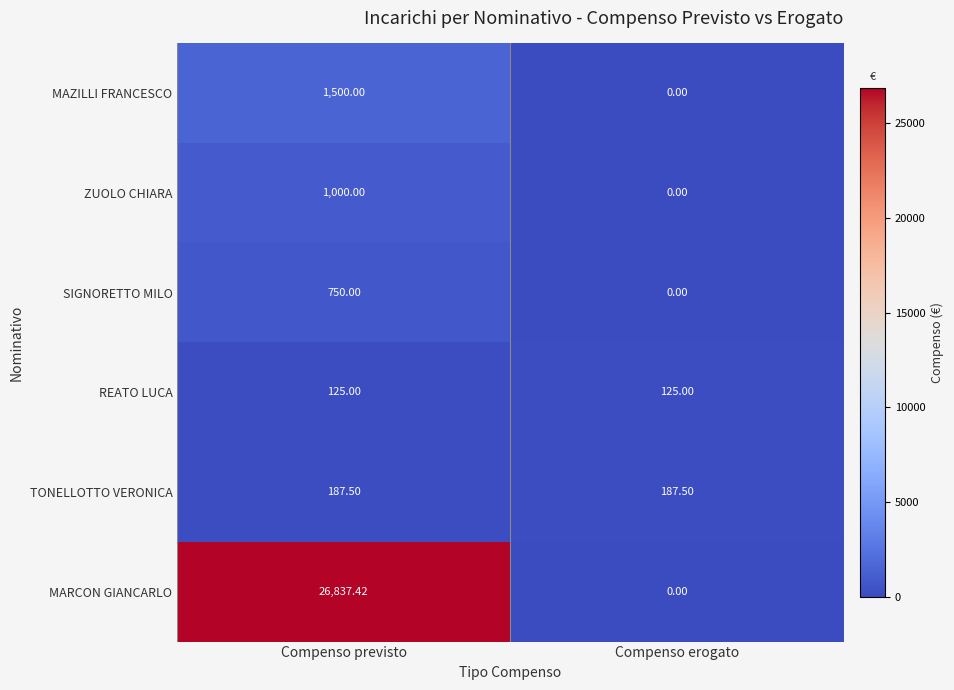

Which series changed the most between Compenso previsto and Compenso erogato?

MARCON GIANCARLO